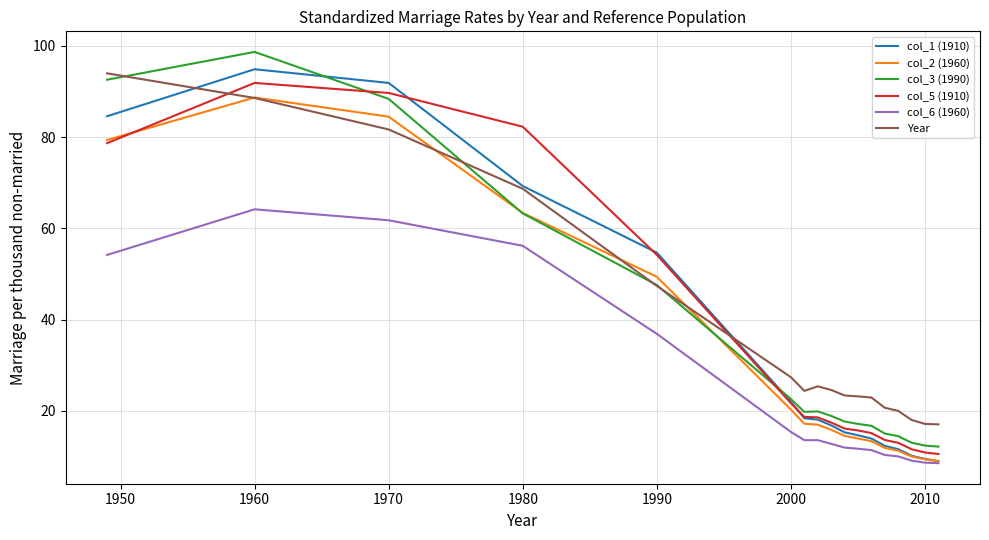

What is the highest value of the col_1 (1910) series?

94.9